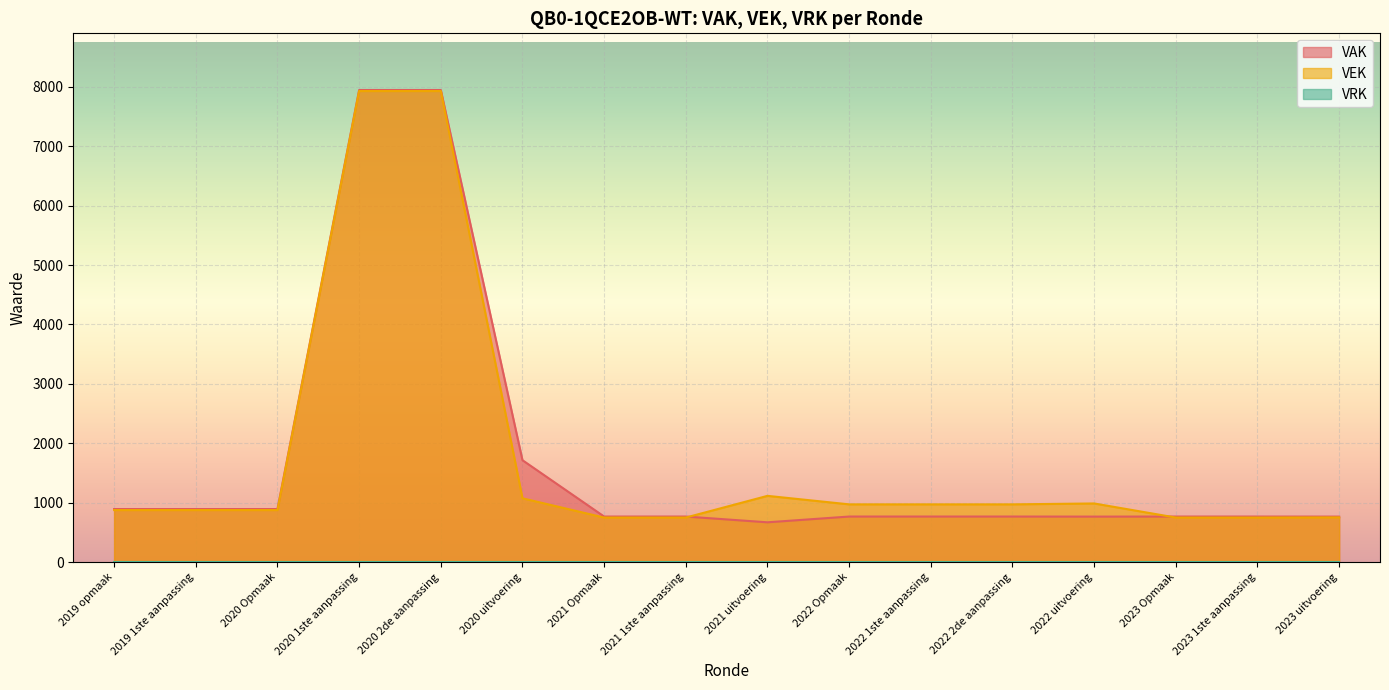

Where is VEK nearest to the value 4340?

2021 uitvoering